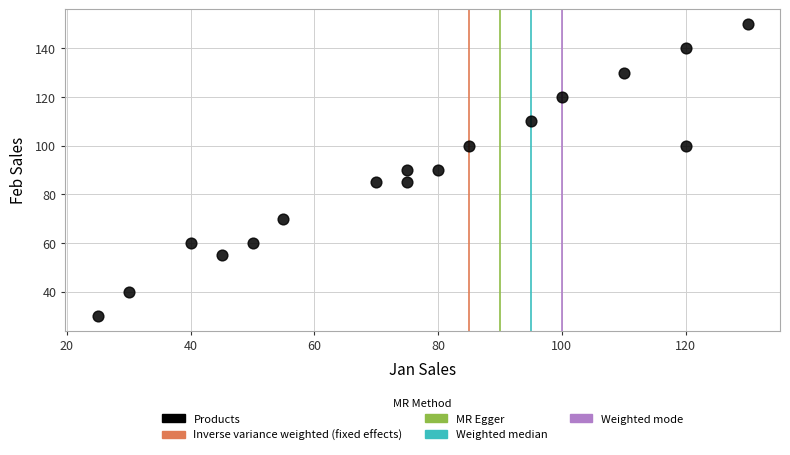

What is the range of X values (max minus min)?

105